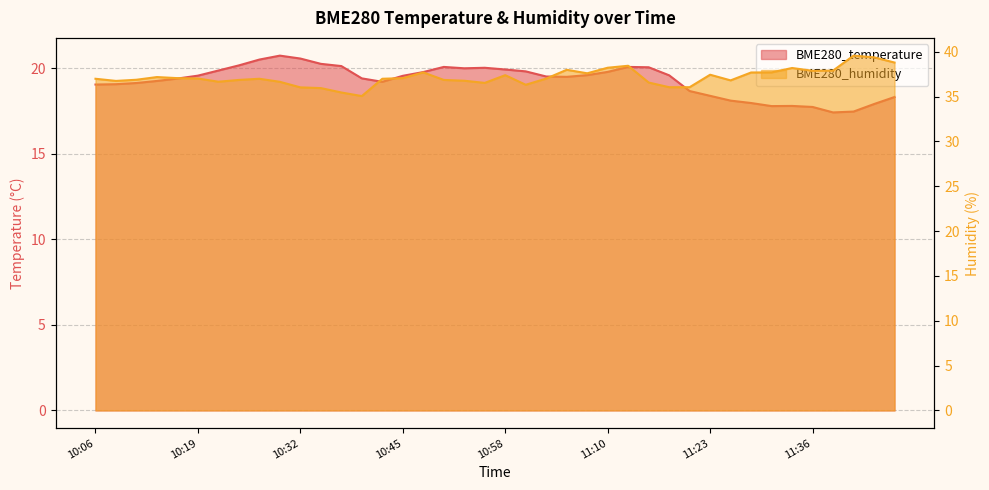

What is the difference between the second highest and second lowest values in the BME280_temperature series?

3.1